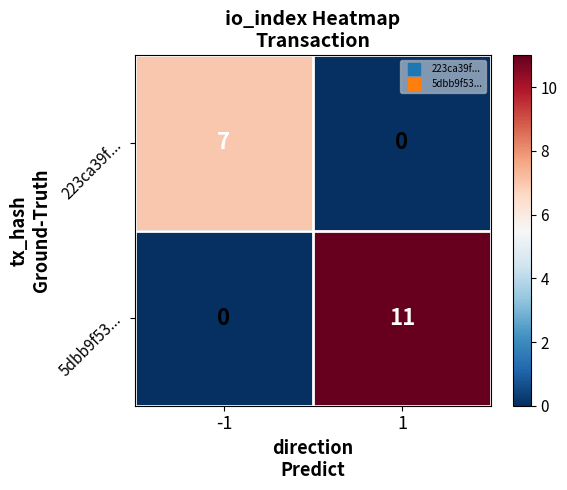

Which series has the largest total across all categories?

5dbb9f53...